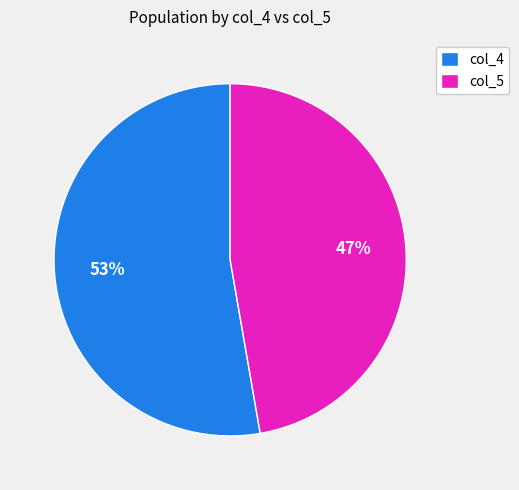

Is there any slice that represents more than half of the pie?

Yes